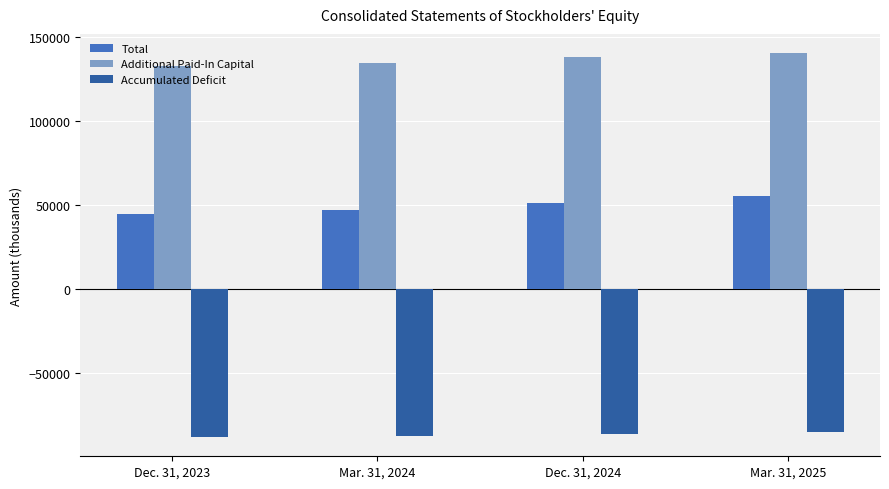

The value of Accumulated Deficit at Dec. 31, 2023 is -49943. True or false?

False